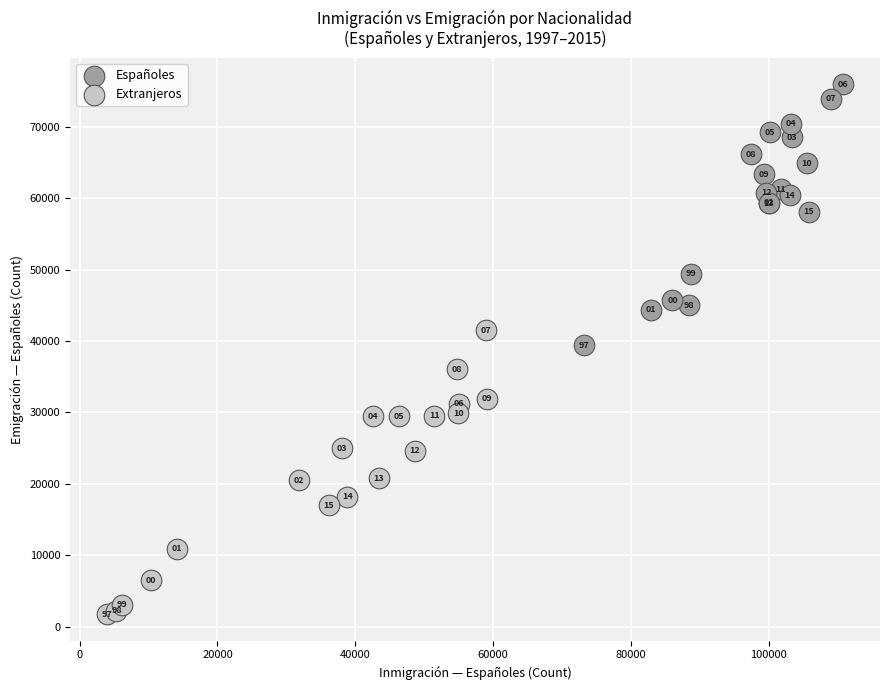

Which series contains the highest Y value?

Españoles